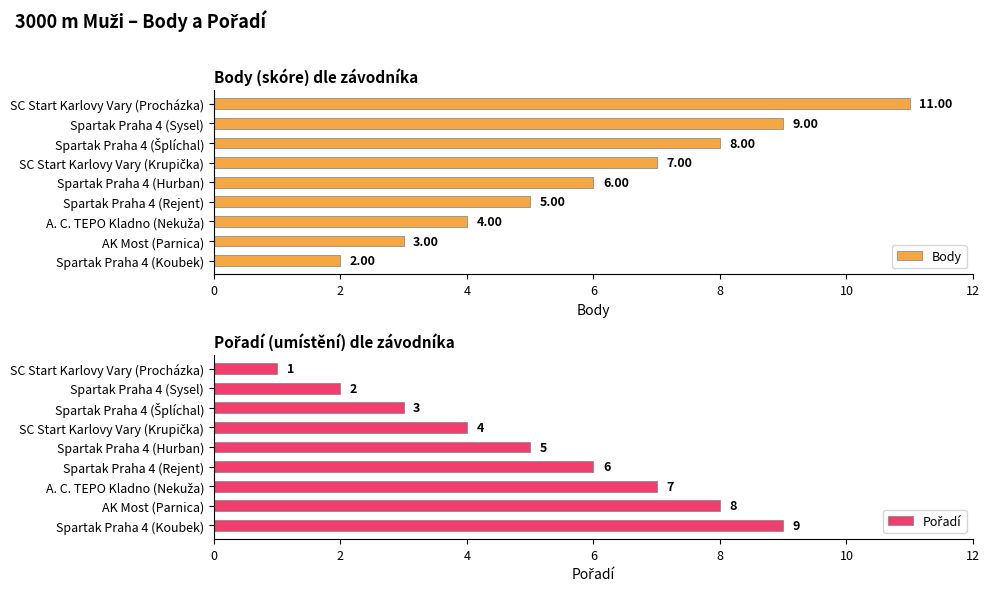

Reading right to left, list all the values displayed in this chart.

Body: 2	3	4	5	6	7	8	9	11
Pořadí: 9	8	7	6	5	4	3	2	1